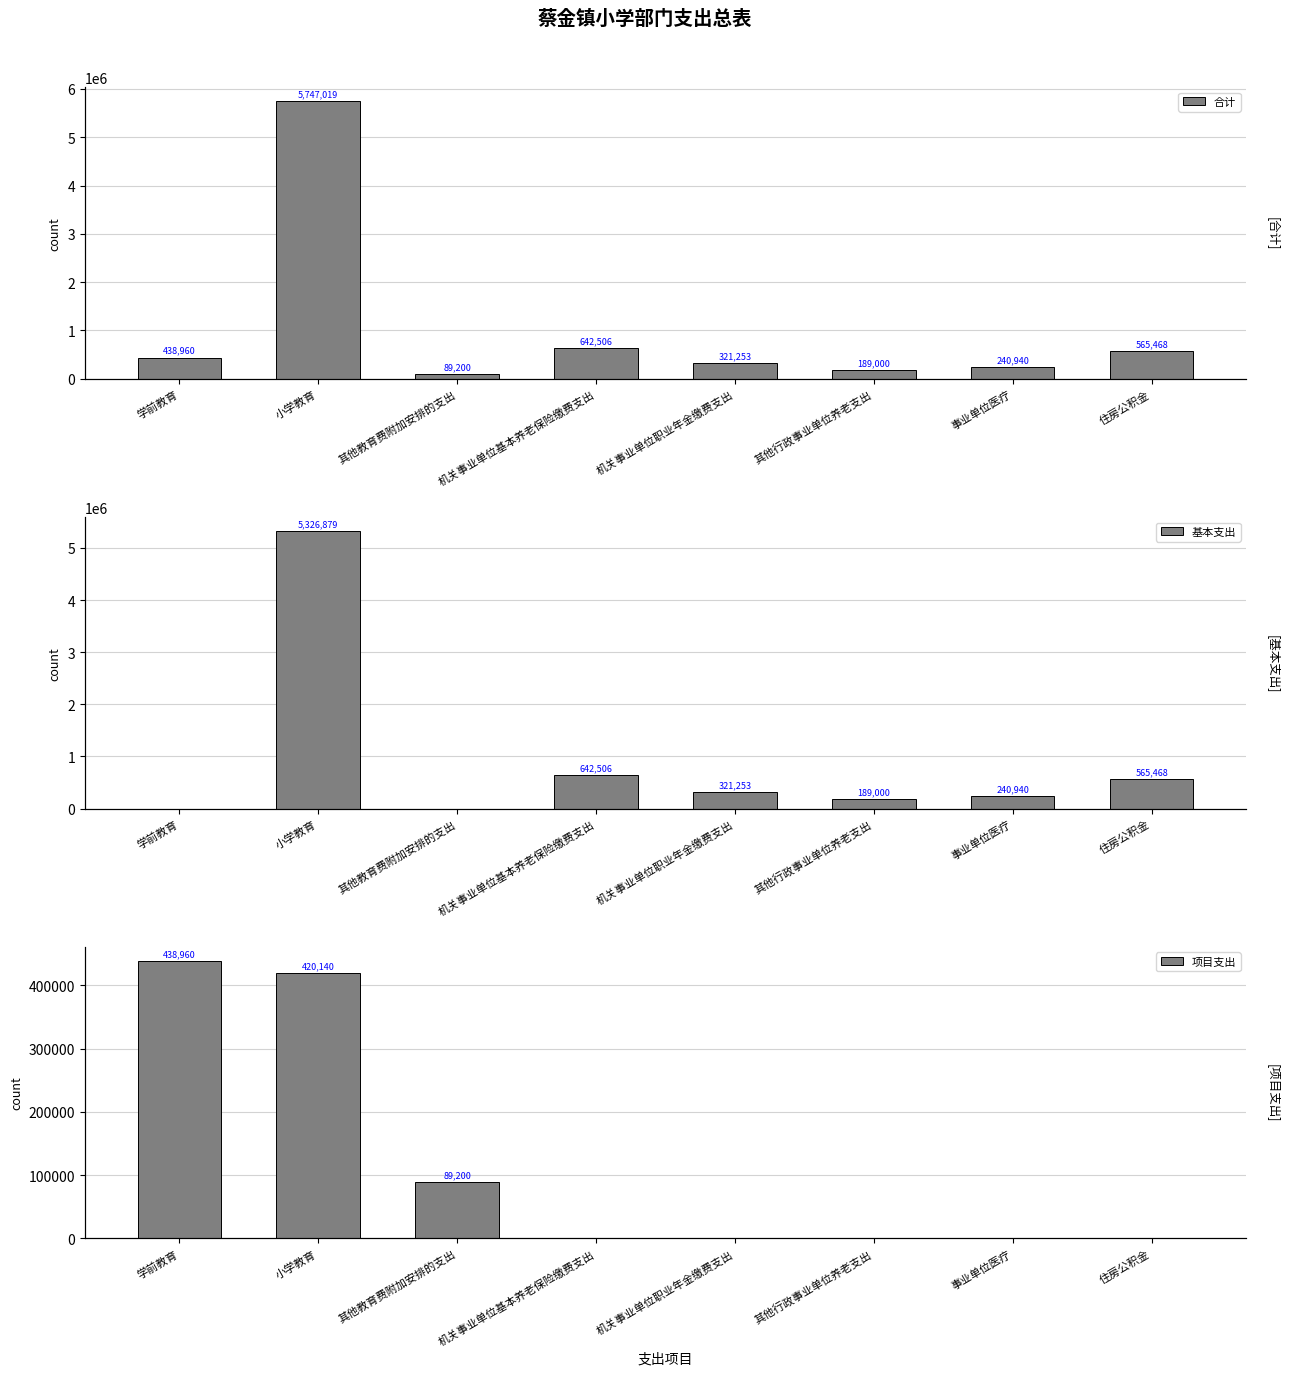

What is the spread (max minus min) of values at 机关事业单位基本养老保险缴费支出?

642506